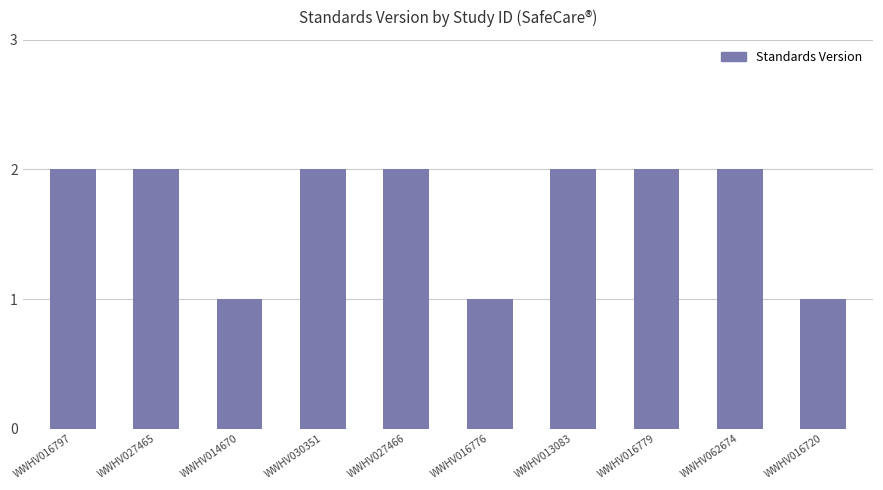

How many data points does each series have?

10